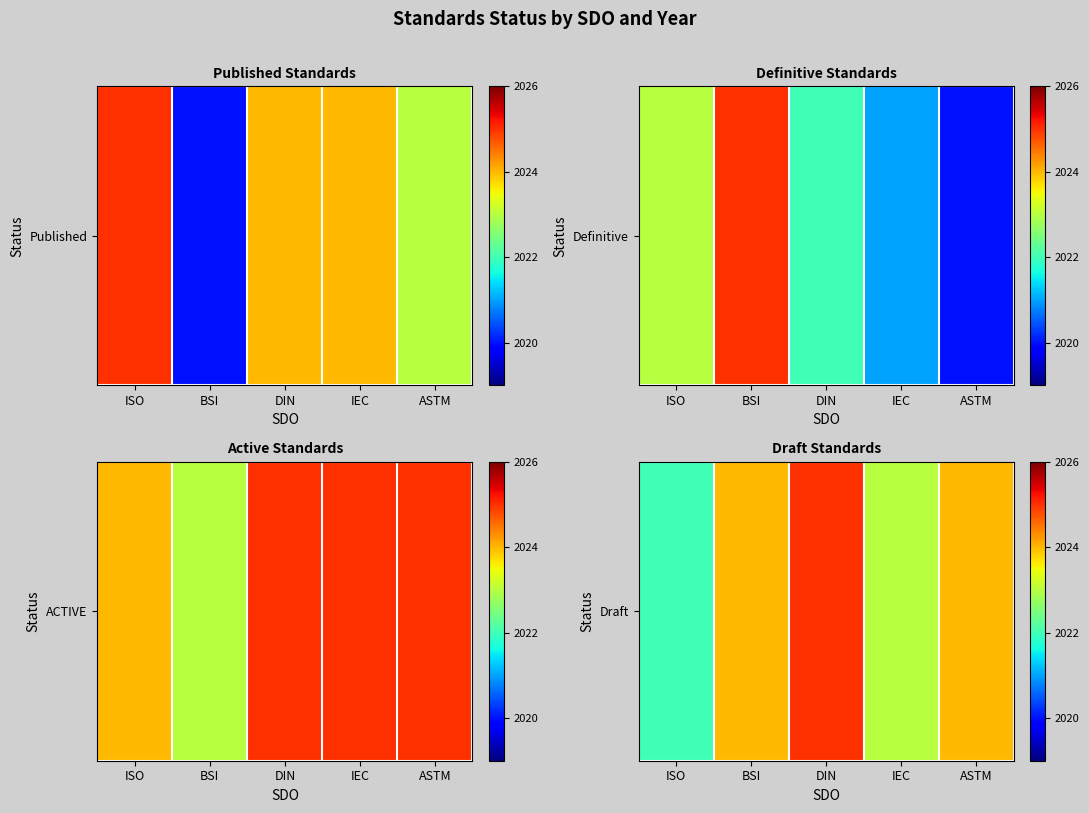

At which category does the chart reach its peak across all series?

DIN